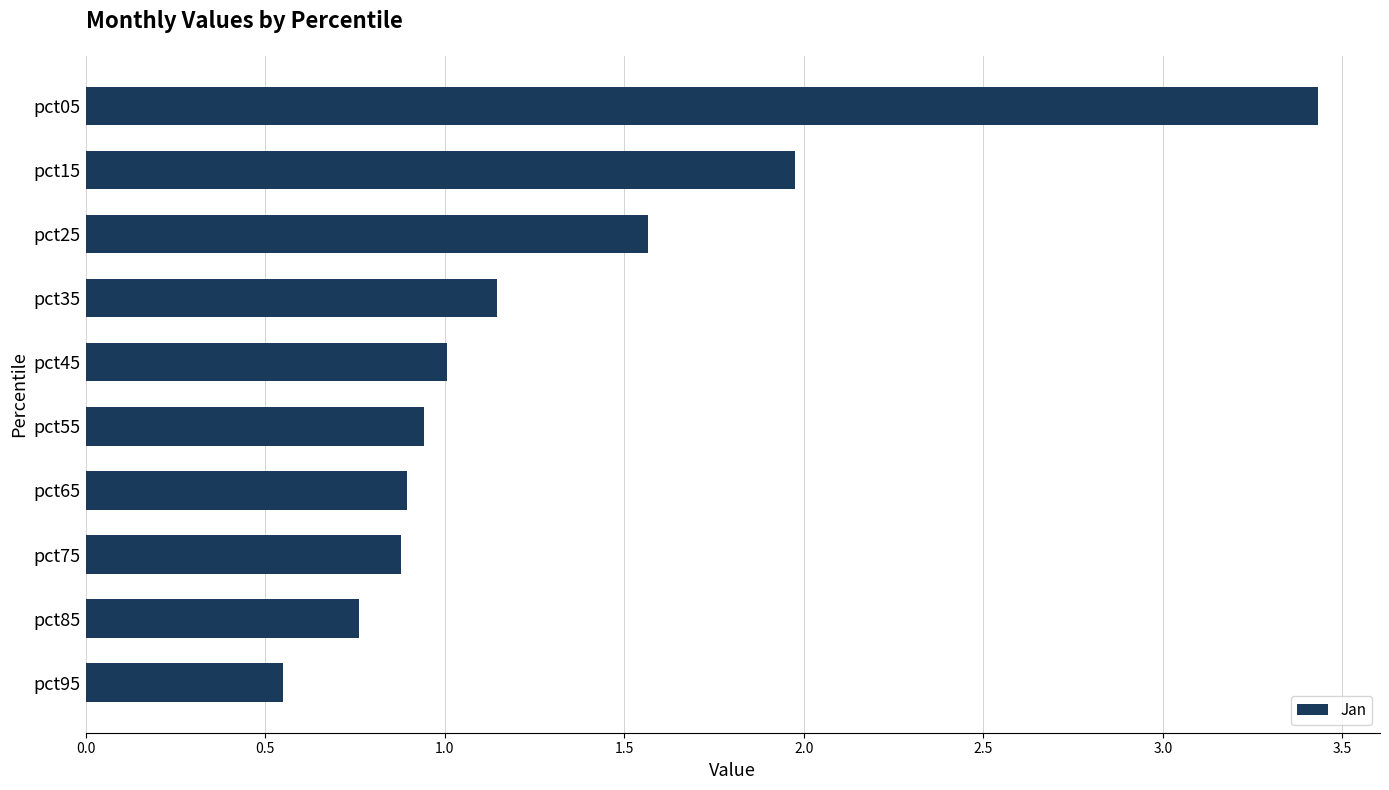

What is the difference between the maximum and minimum values?

2.9